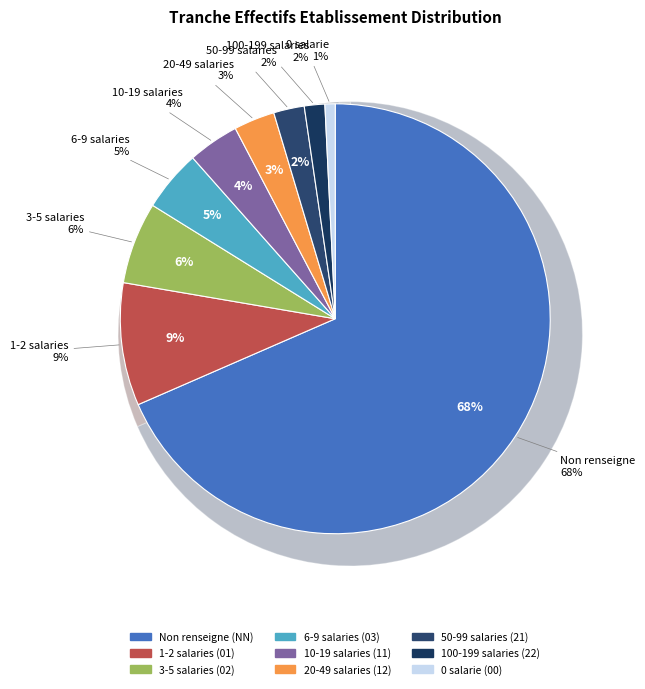

Which slice is the smallest?

00